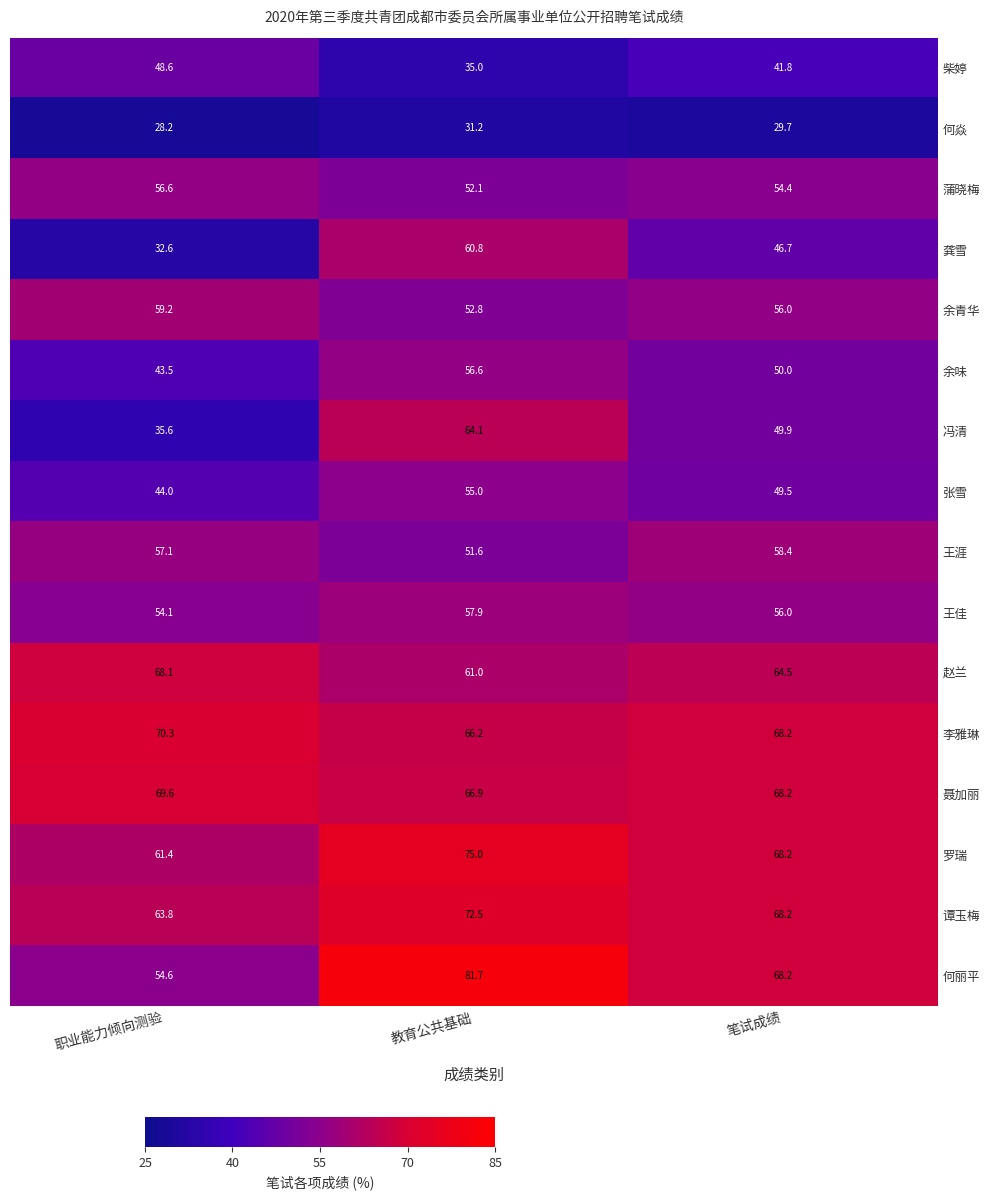

What is the sum of the 何焱 values at 教育公共基础 and 笔试成绩?

60.9